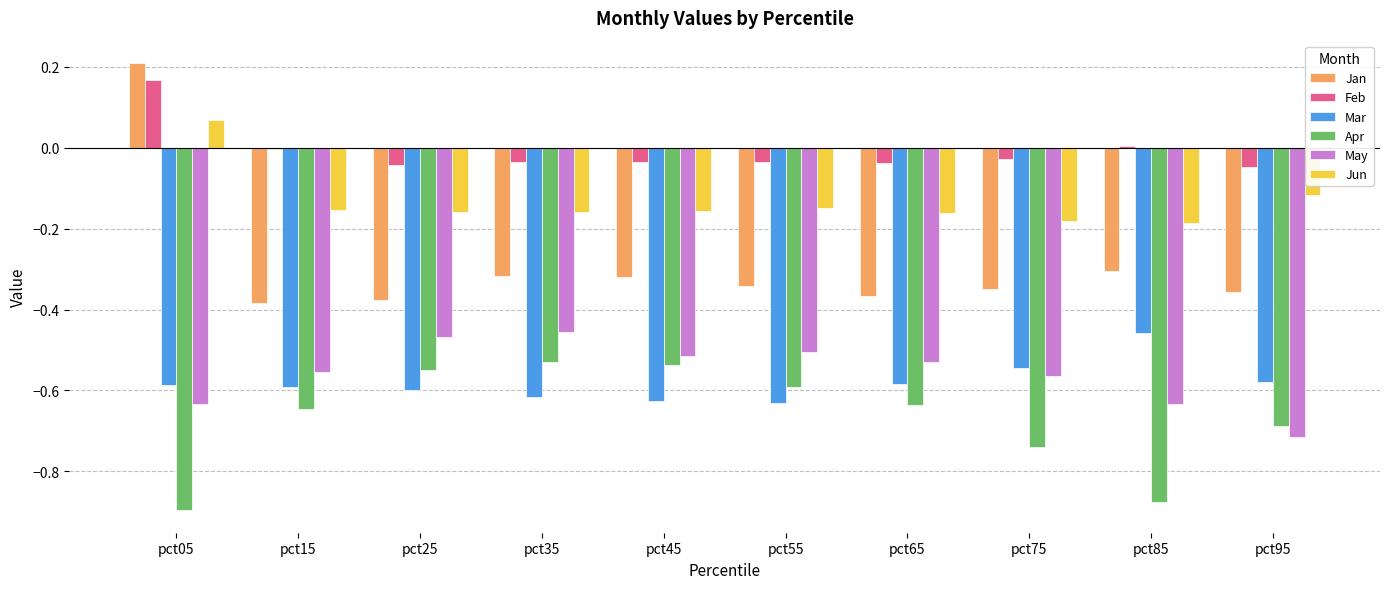

Are the bars horizontal?

No